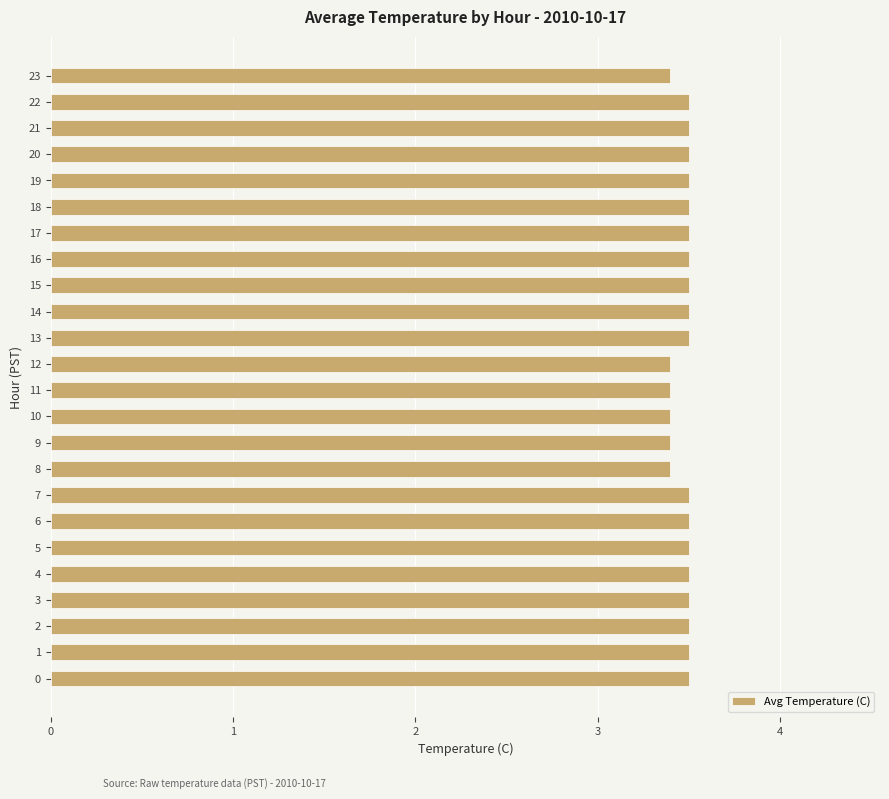

What is the sum of all values?

83.4